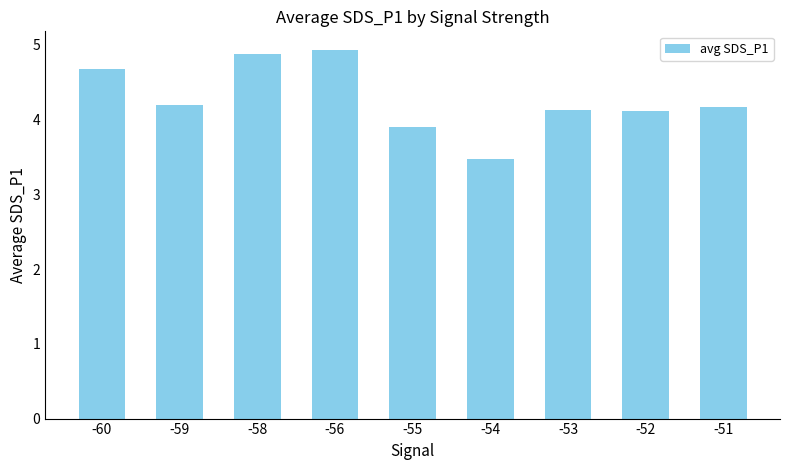

Is it true that the value at -60 is 2.4?

False